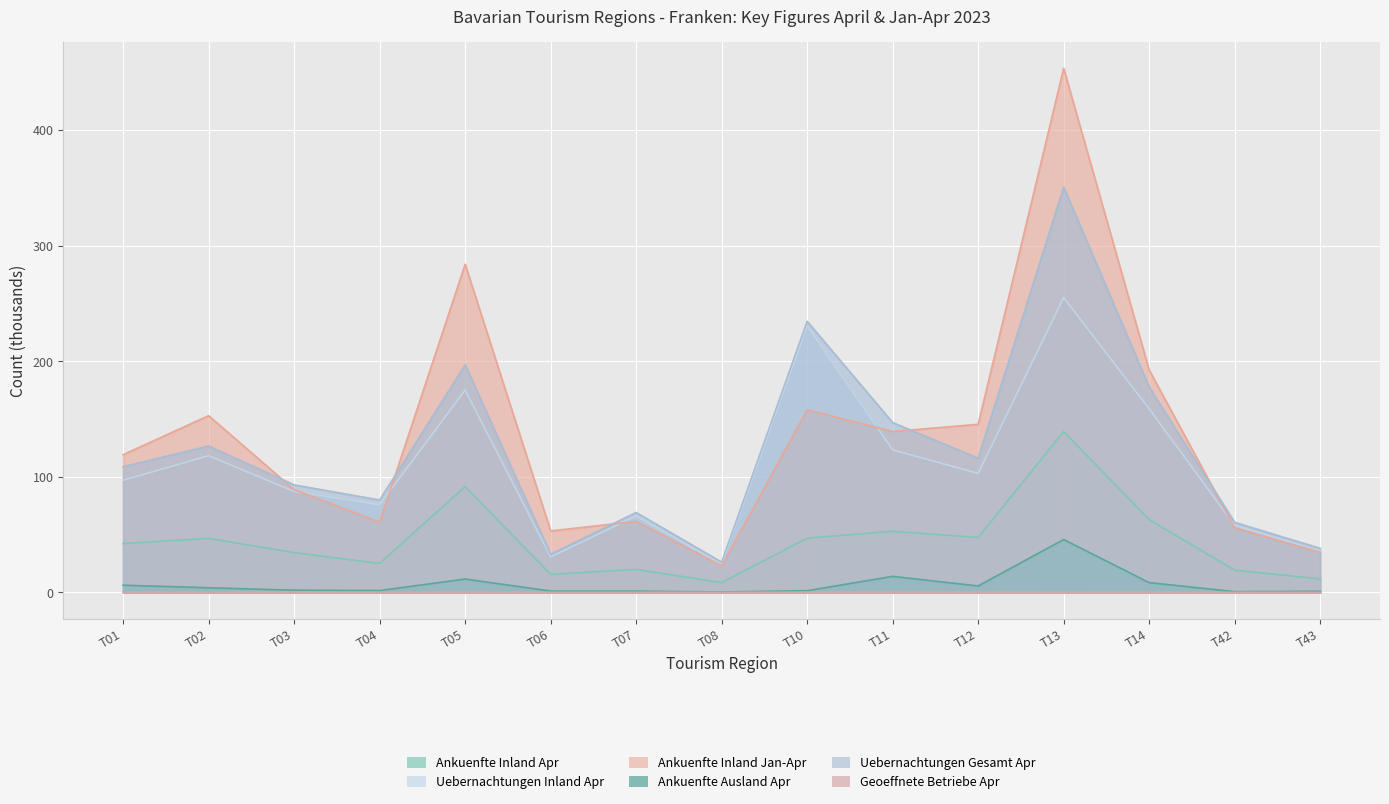

At which category is the sum across all series the highest?

T13